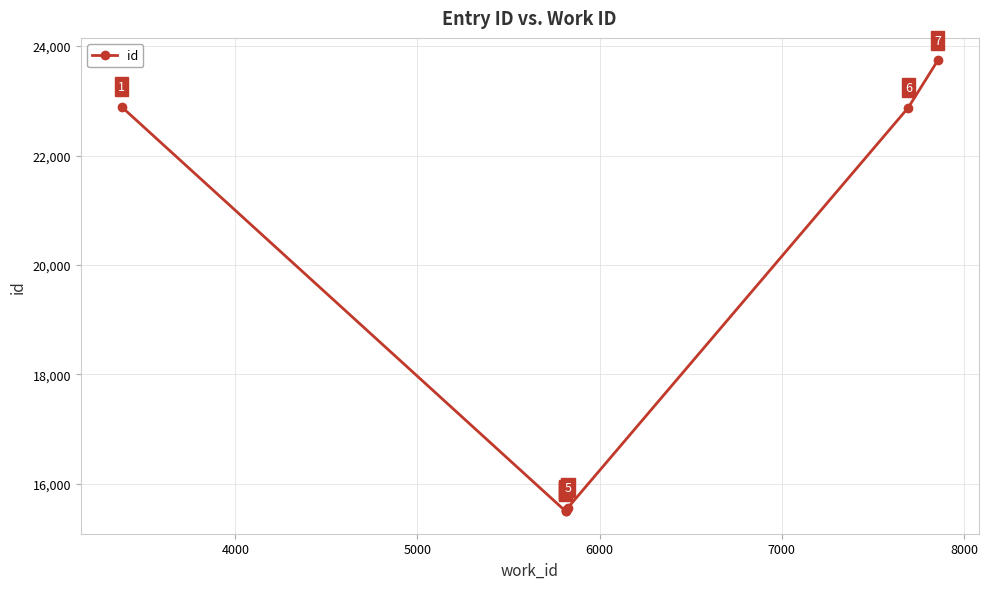

How many interior local valleys (lower than both neighbors) does the data have?

1